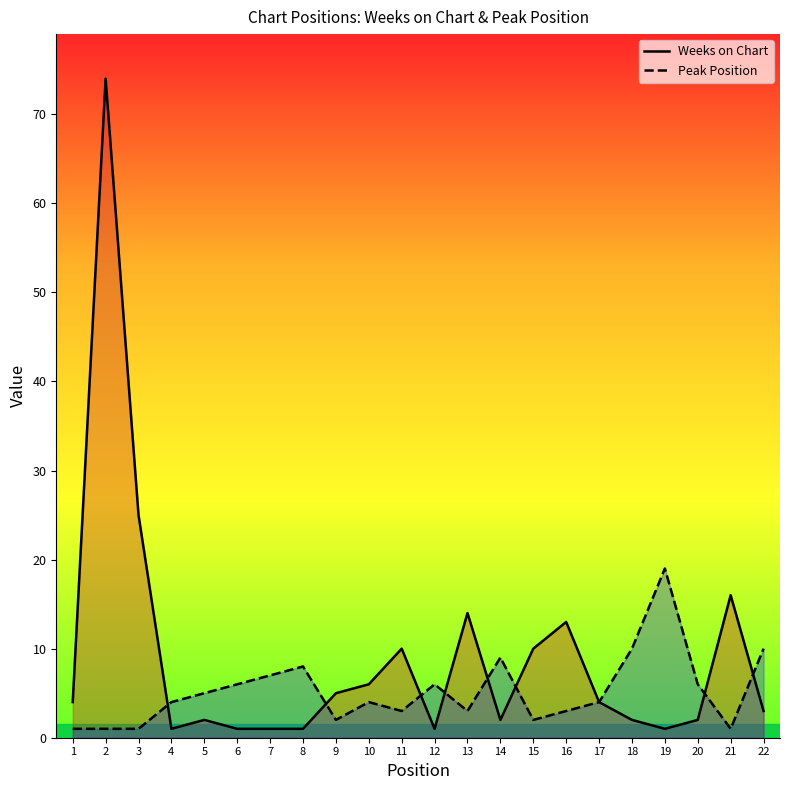

True or false: Peak Position and Weeks on Chart cross at least once.

True